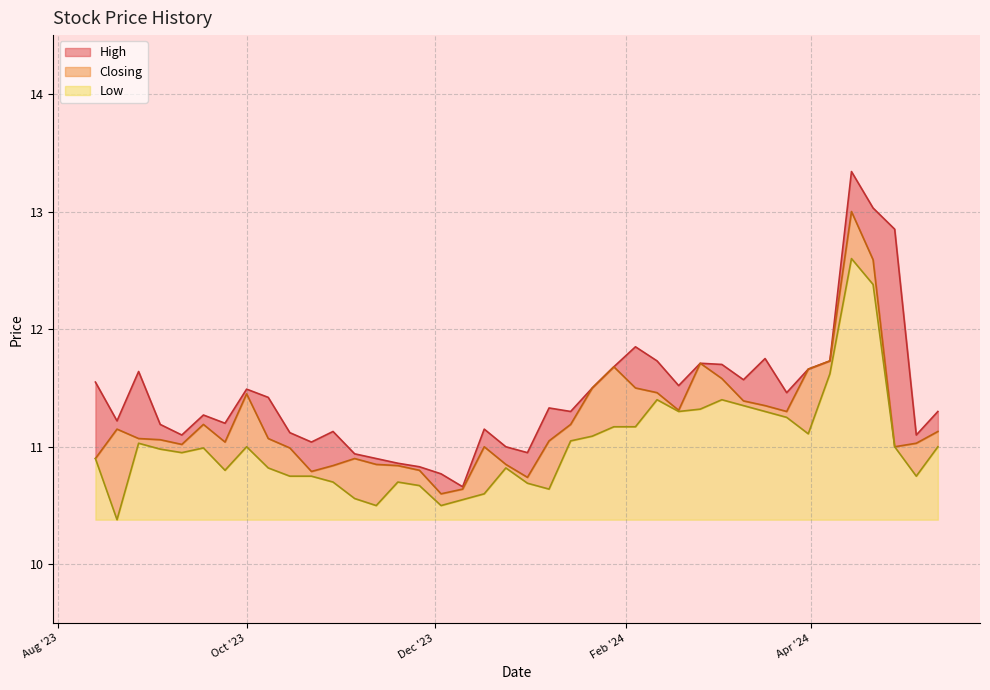

What is the approximate value of Low at 28/04/2024?

11.0